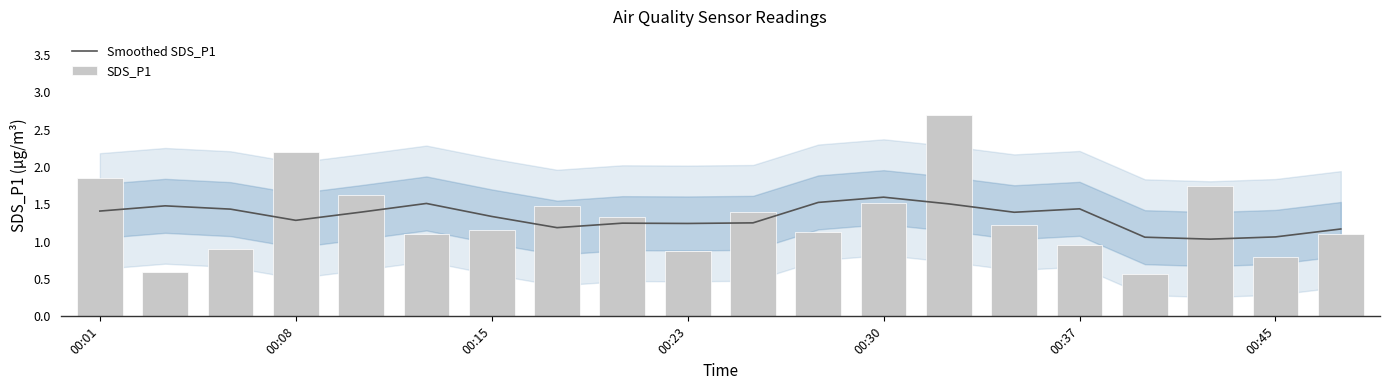

What are all the series names shown in the legend?

Smoothed SDS_P1, SDS_P1